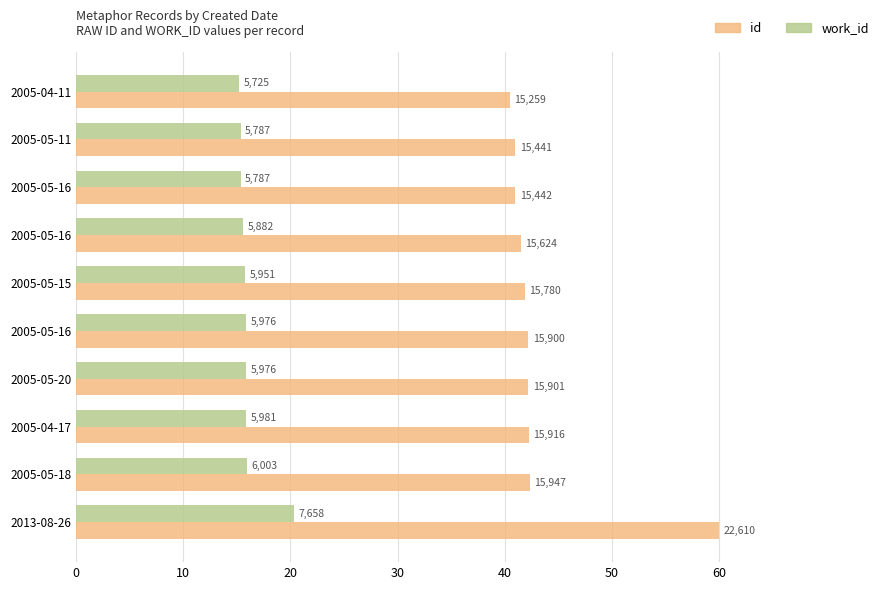

Reading left to right, list all the values displayed in this chart.

id: 40.5	41.0	41.0	41.5	41.9	42.2	42.2	42.2	42.3	60.0
work_id: 15.2	15.4	15.4	15.6	15.8	15.9	15.9	15.9	15.9	20.3